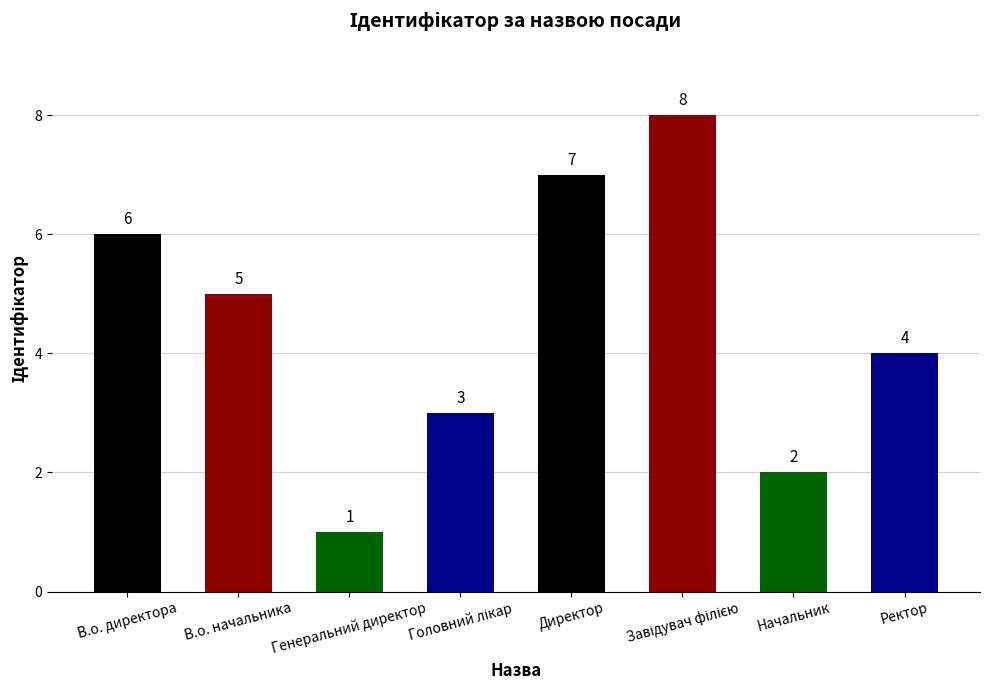

The value at В.о. директора is 6. True or false?

True